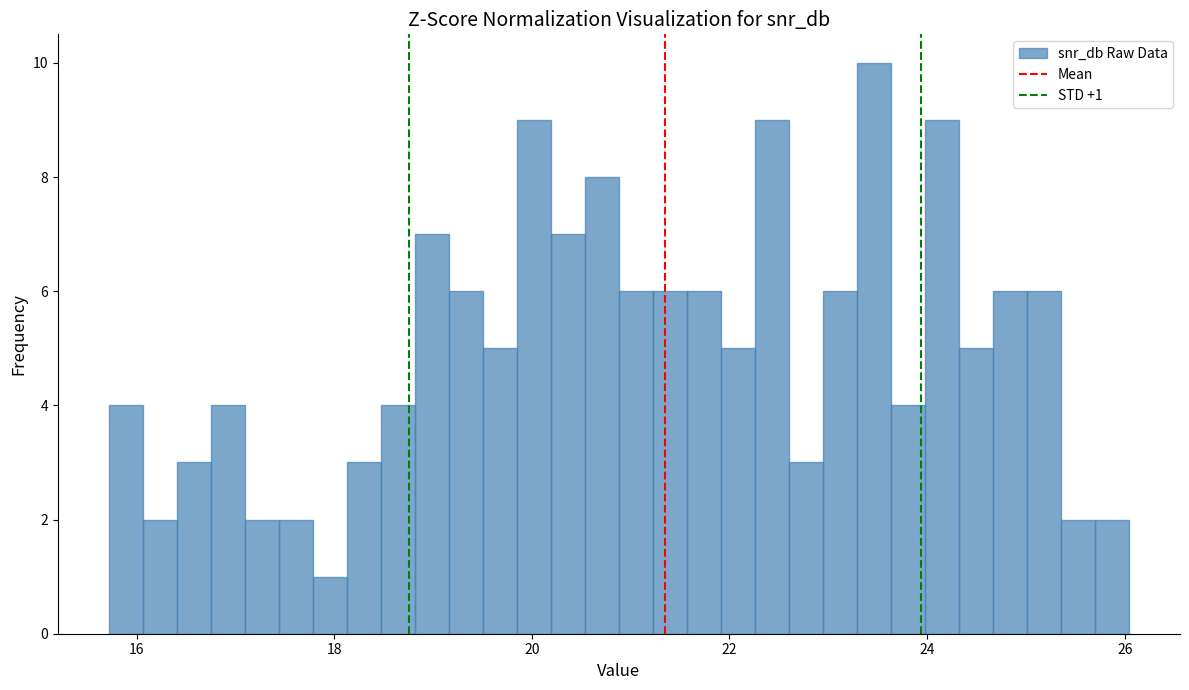

Read against the x-axis, roughly where is the centre of the tallest bar?

23.4